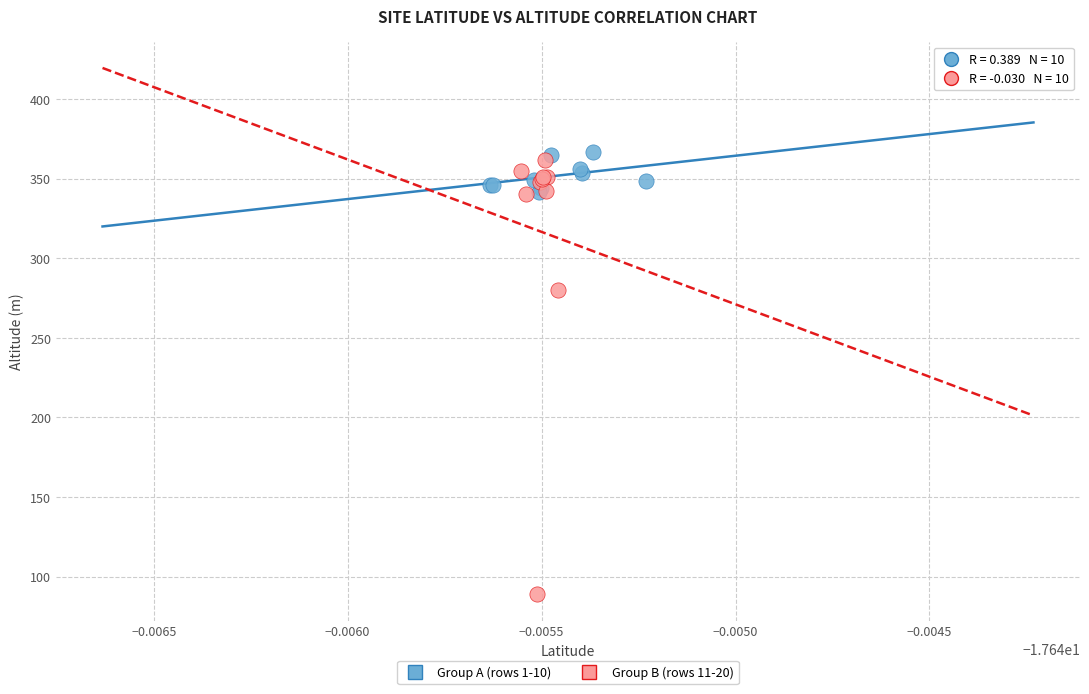

Which series has the largest Y range (max minus min)?

Group B (rows 11-20)